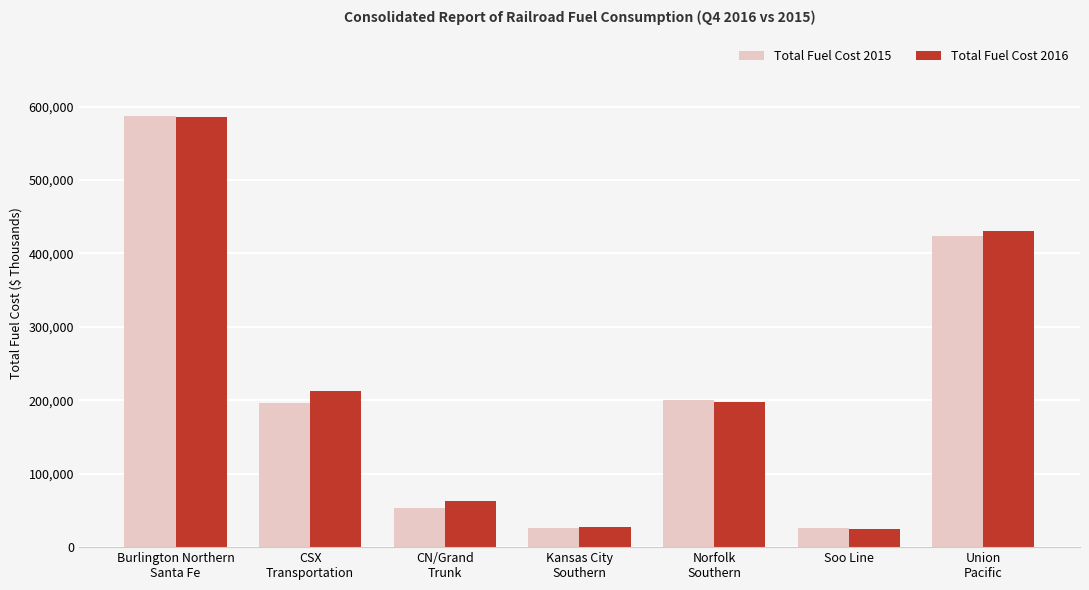

How many data points does each series have?

7